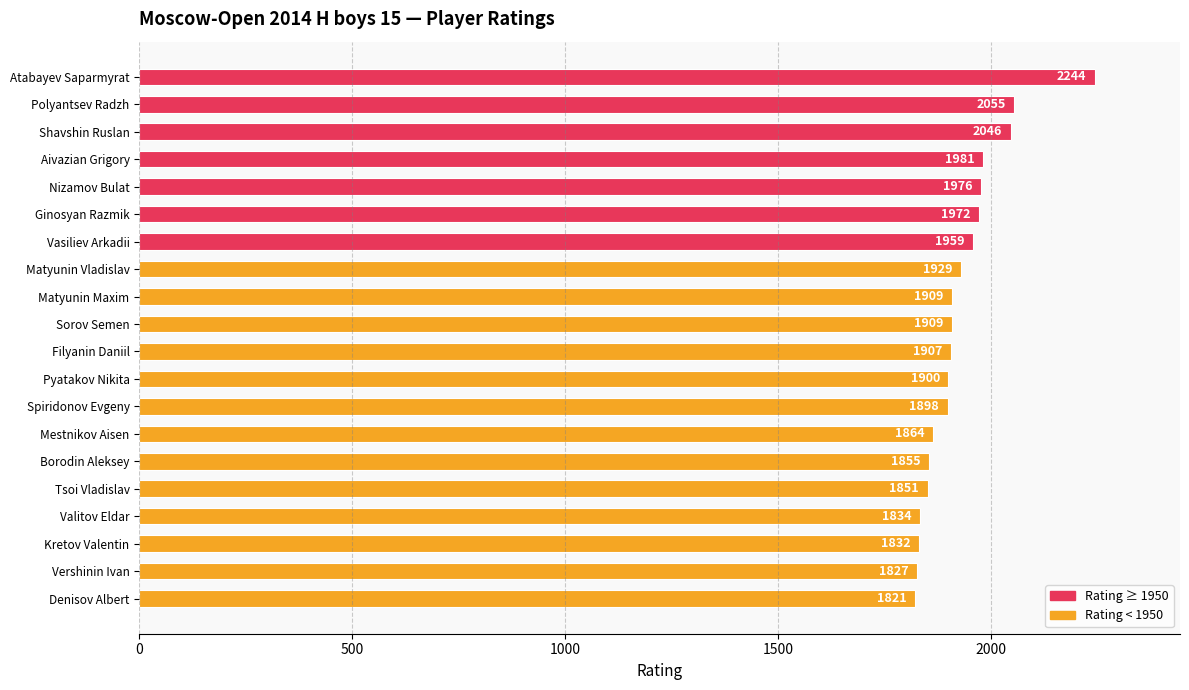

Where is the data nearest to the value 2032?

Shavshin Ruslan